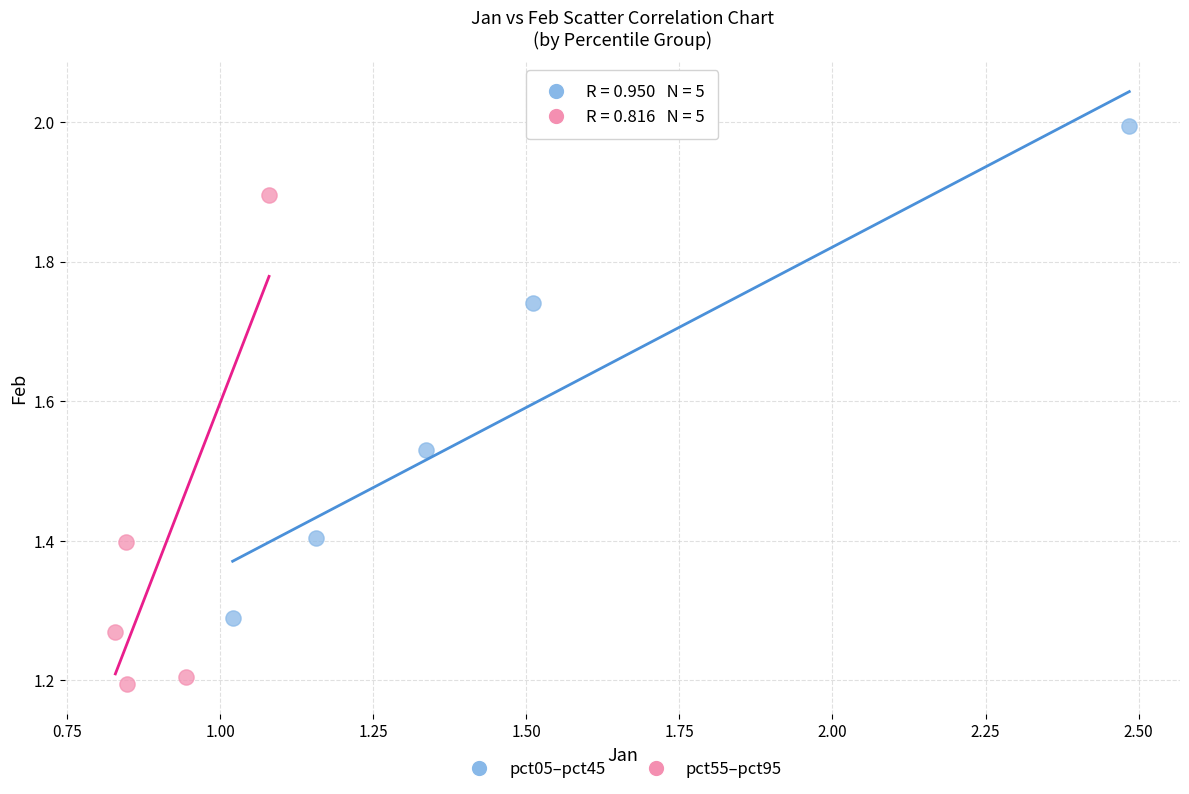

What are all the series names shown in the legend?

pct05–pct45, pct55–pct95